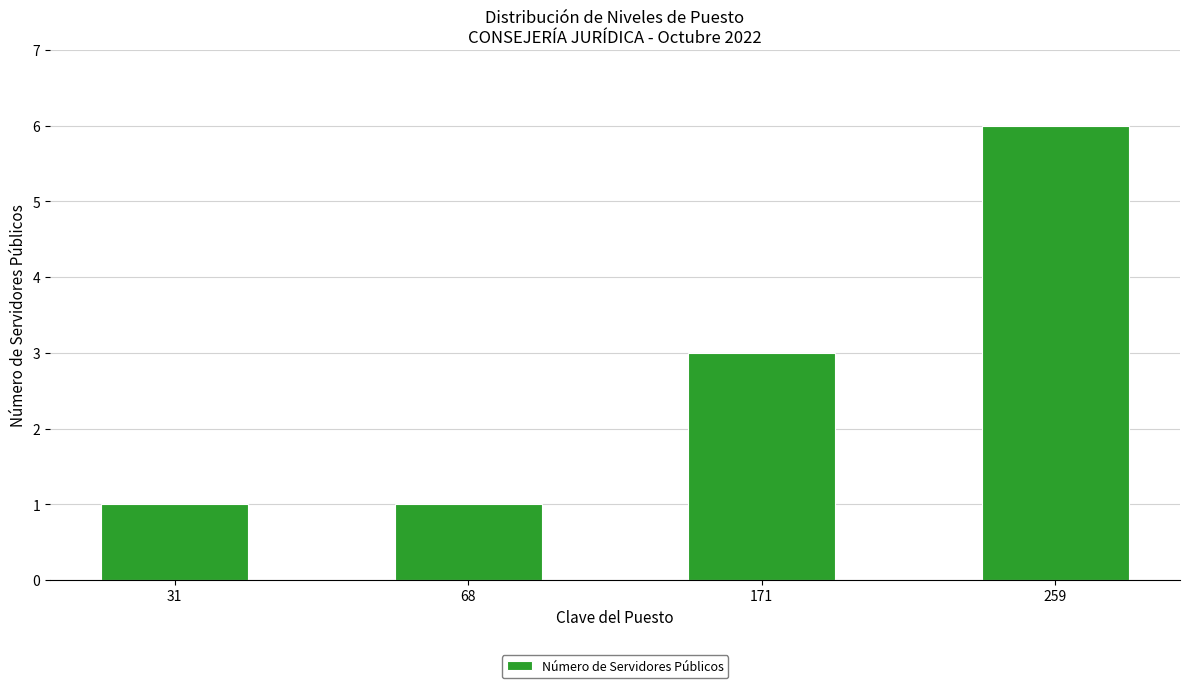

Which label corresponds to the largest value in the chart?

259